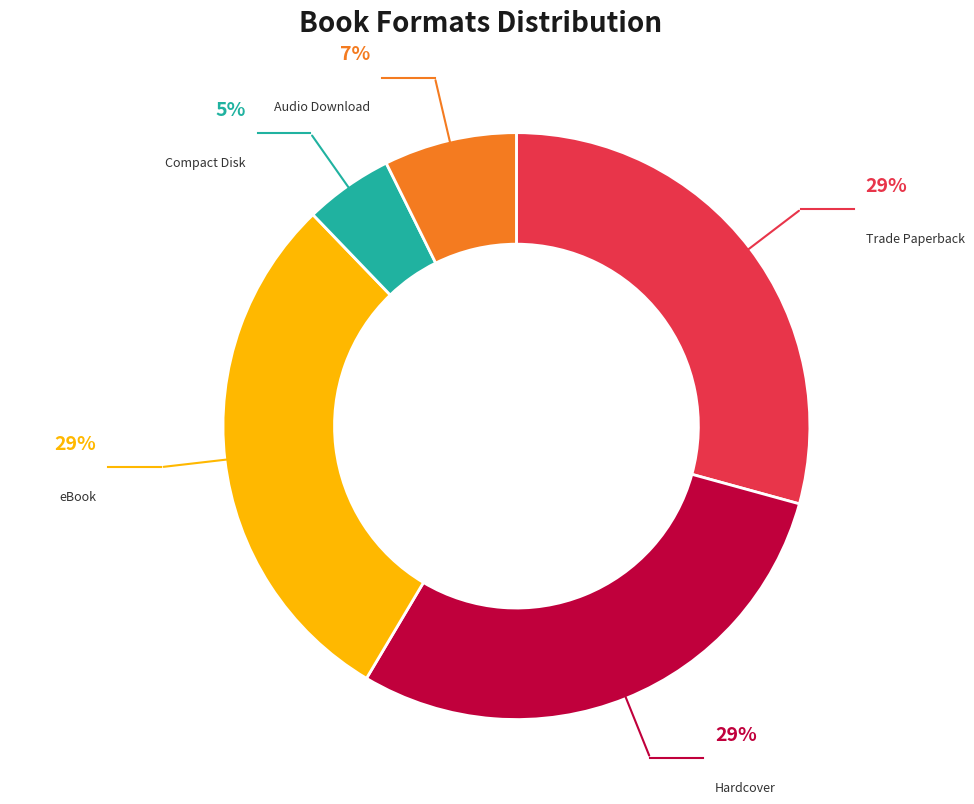

Which category has the smallest portion of the pie?

Compact Disk